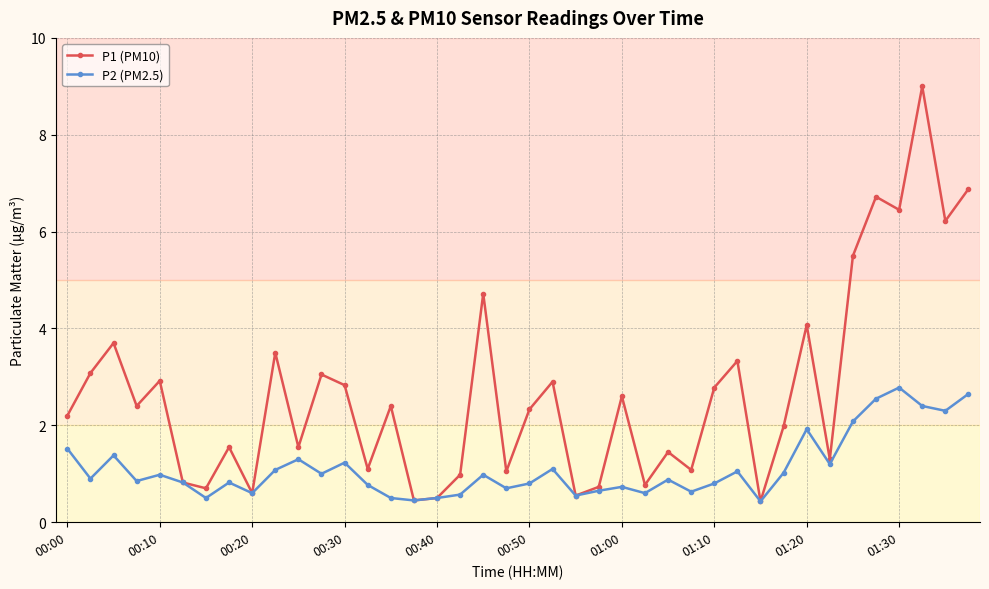

Which series has the largest total across all categories?

P1 (PM10)